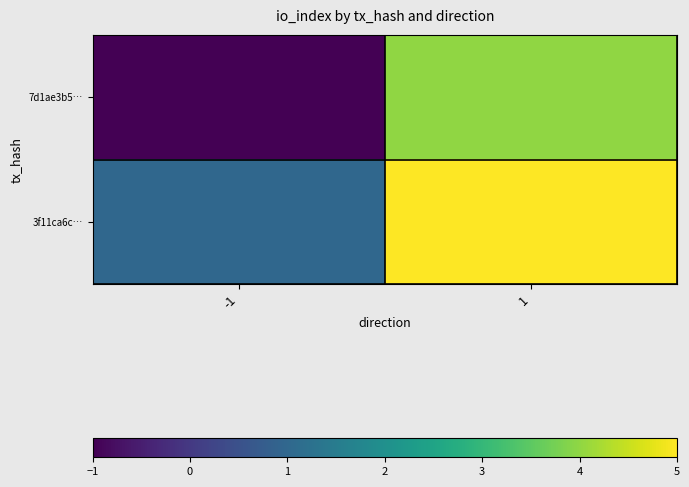

At -1, list the series in order from smallest to largest.

7d1ae3b5…, 3f11ca6c…